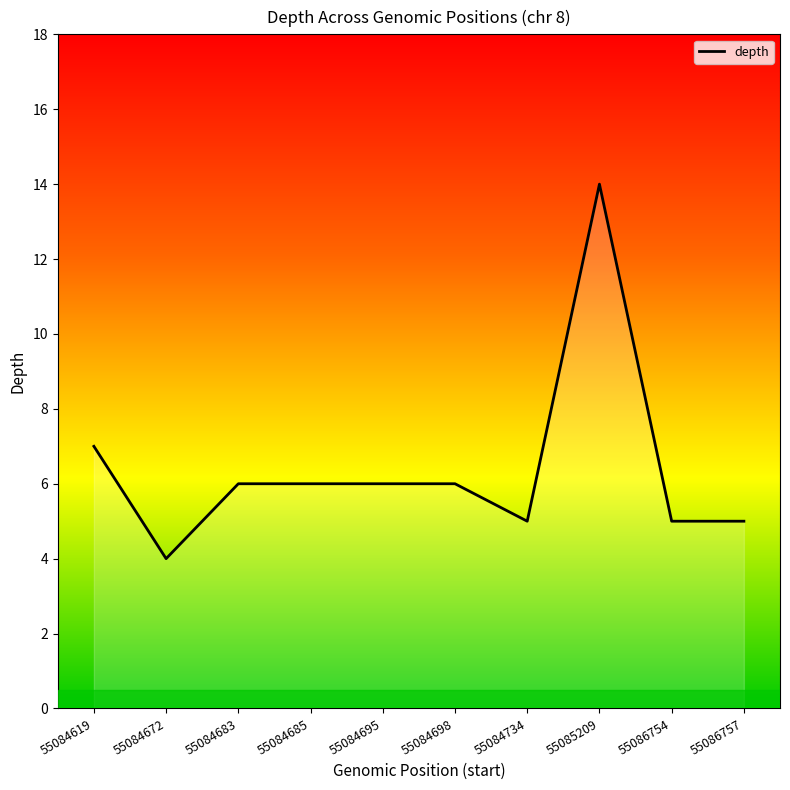

True or false: the data shows 6 at 55084695.

True